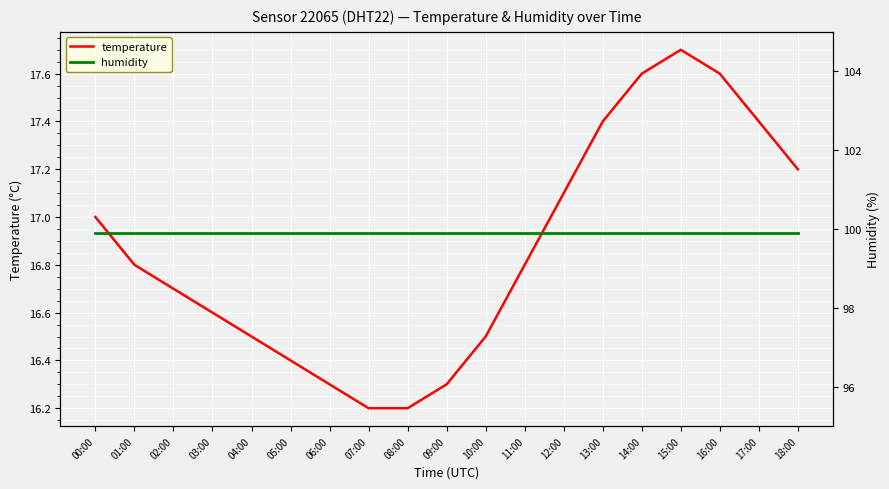

How many interior local peaks does the temperature series have?

1